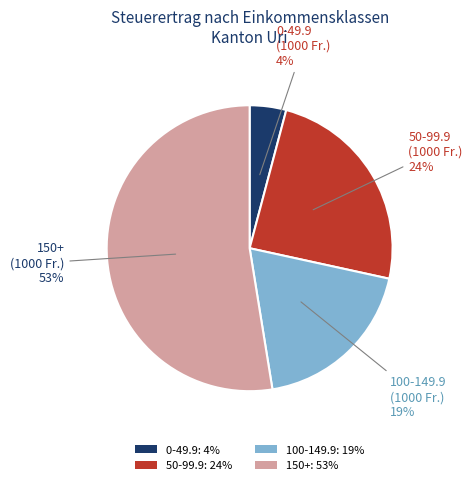

Is it true that 50-99.9: 24% is 30% of the pie?

False